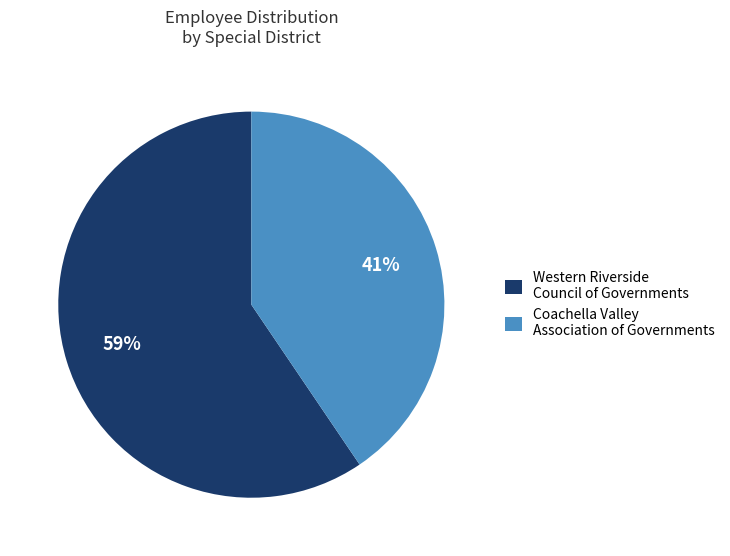

Which has a higher value, Coachella Valley Association of Governments or Western Riverside Council of Governments?

Western Riverside Council of Governments